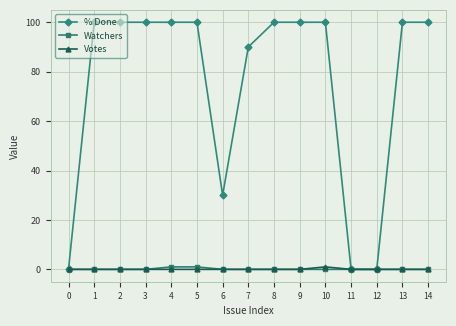

What is the difference between the highest and lowest values at 8?

100